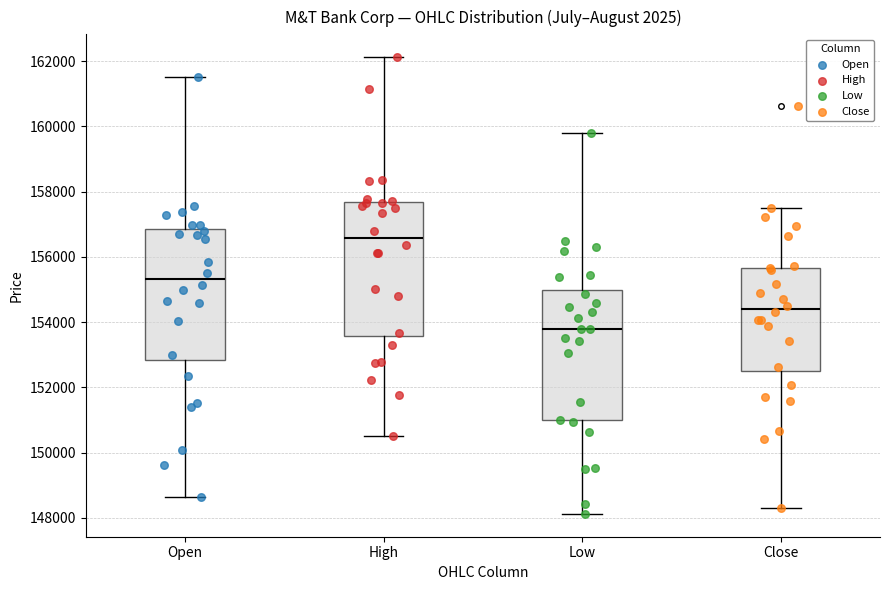

Reading left to right, read every box against the y-axis: the position of its median line, the range the box covers, and the ends of its whiskers. The values are not printed on the chart, so give them approximately, as read against the axis.

Open: median 155400, box 152800 to 156800, whiskers 148600 to 161600
High: median 156600, box 153600 to 157600, whiskers 150600 to 162200
Low: median 153800, box 151000 to 155000, whiskers 148200 to 159800
Close: median 154400, box 152400 to 155600, whiskers 148400 to 157400